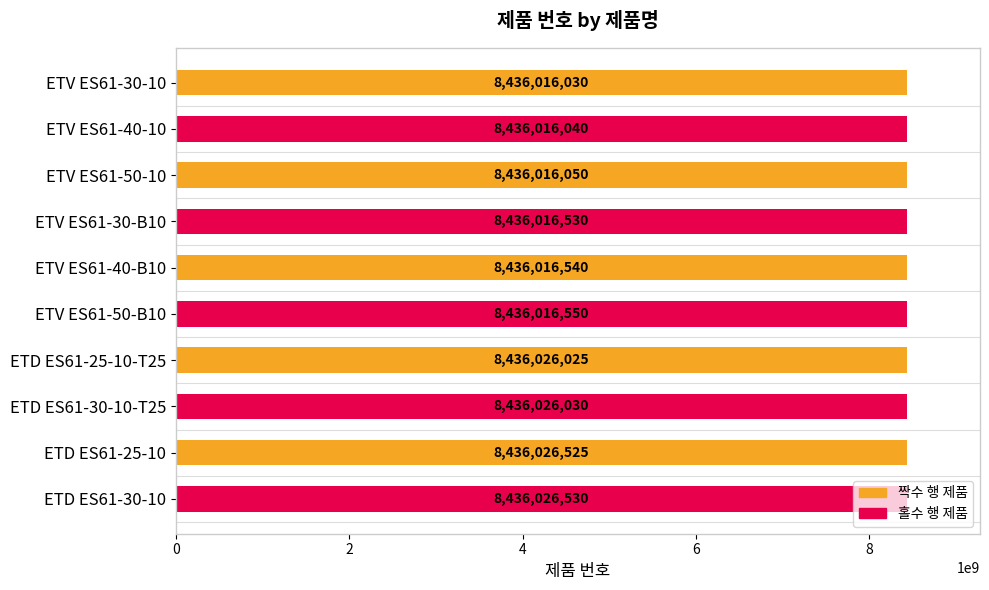

What is the spread (max minus min) of values at ETD ES61-25-10-T25?

5